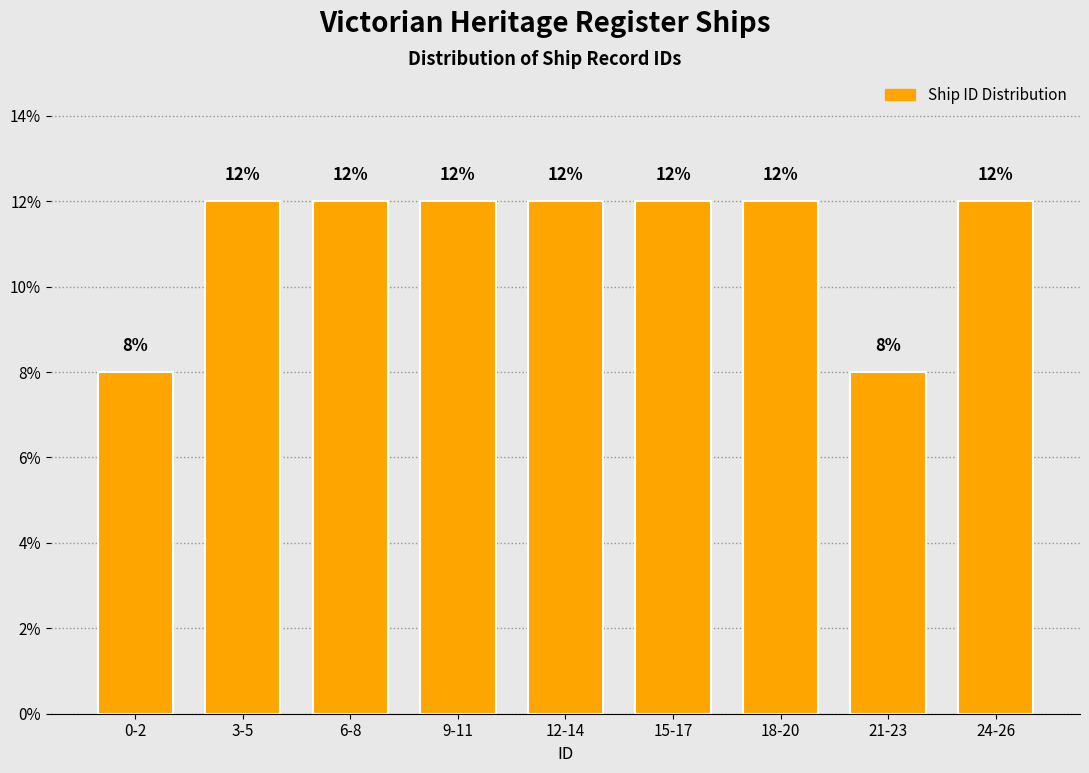

Reading right to left, extract all data points from this chart.

12	8	12	12	12	12	12	12	8